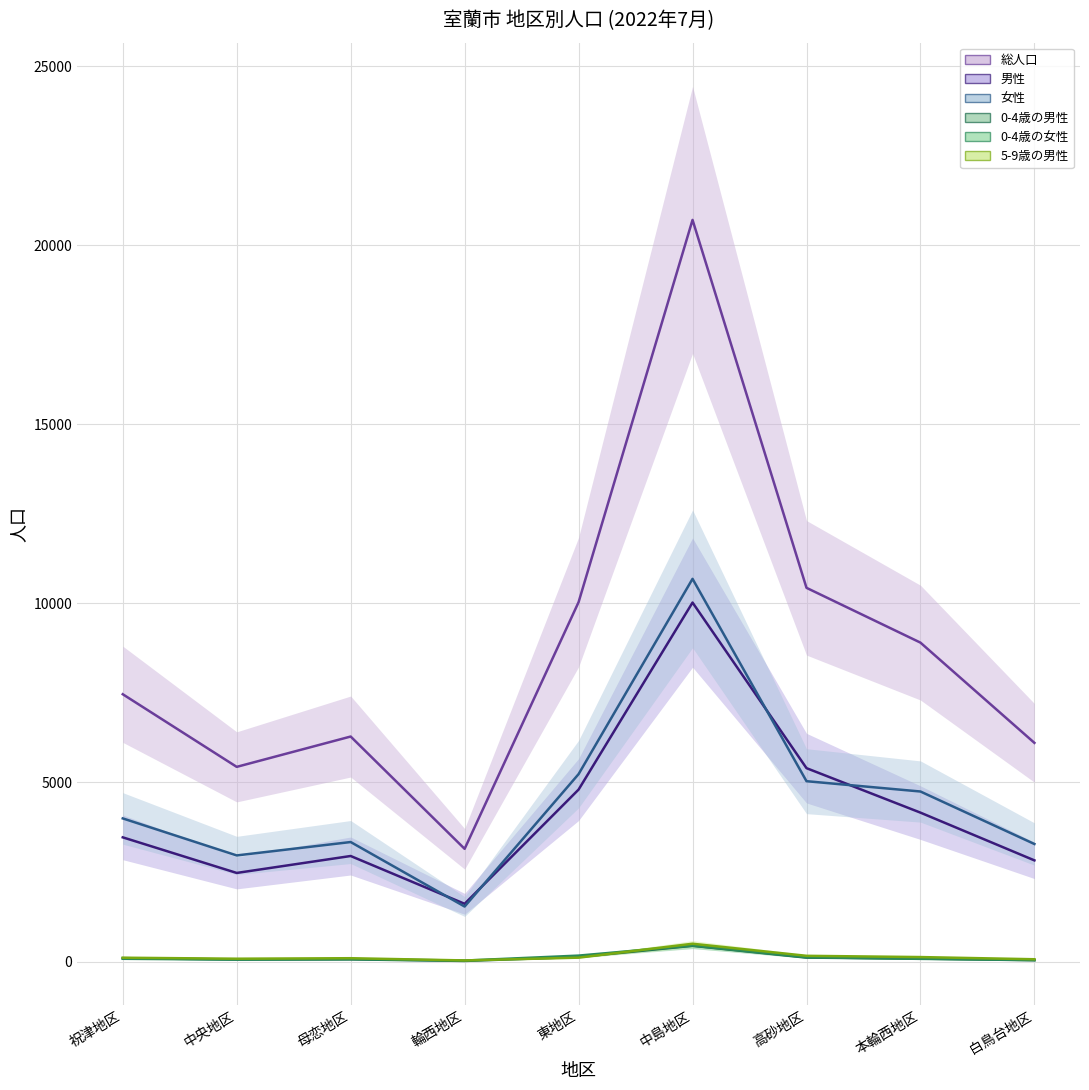

How many data points does each series have?

9